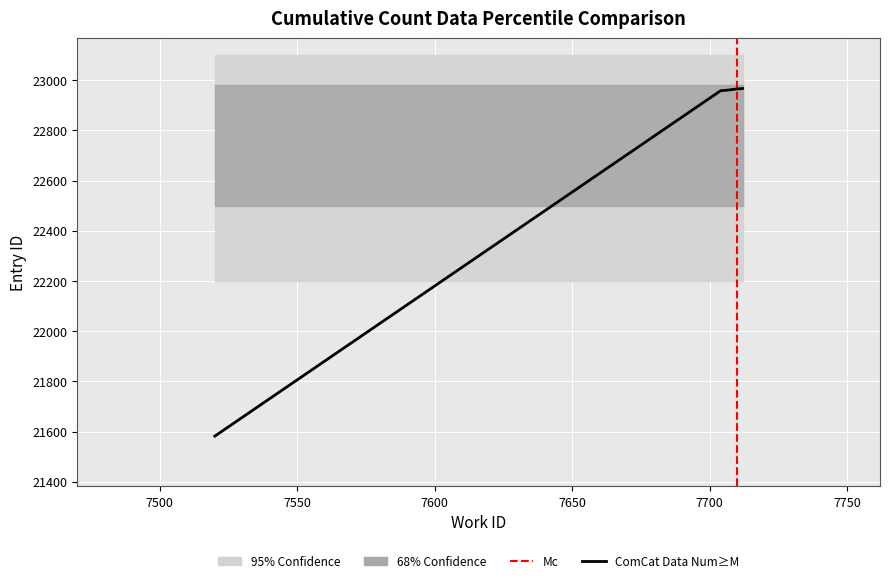

What is the difference between the maximum and second lowest values?

9